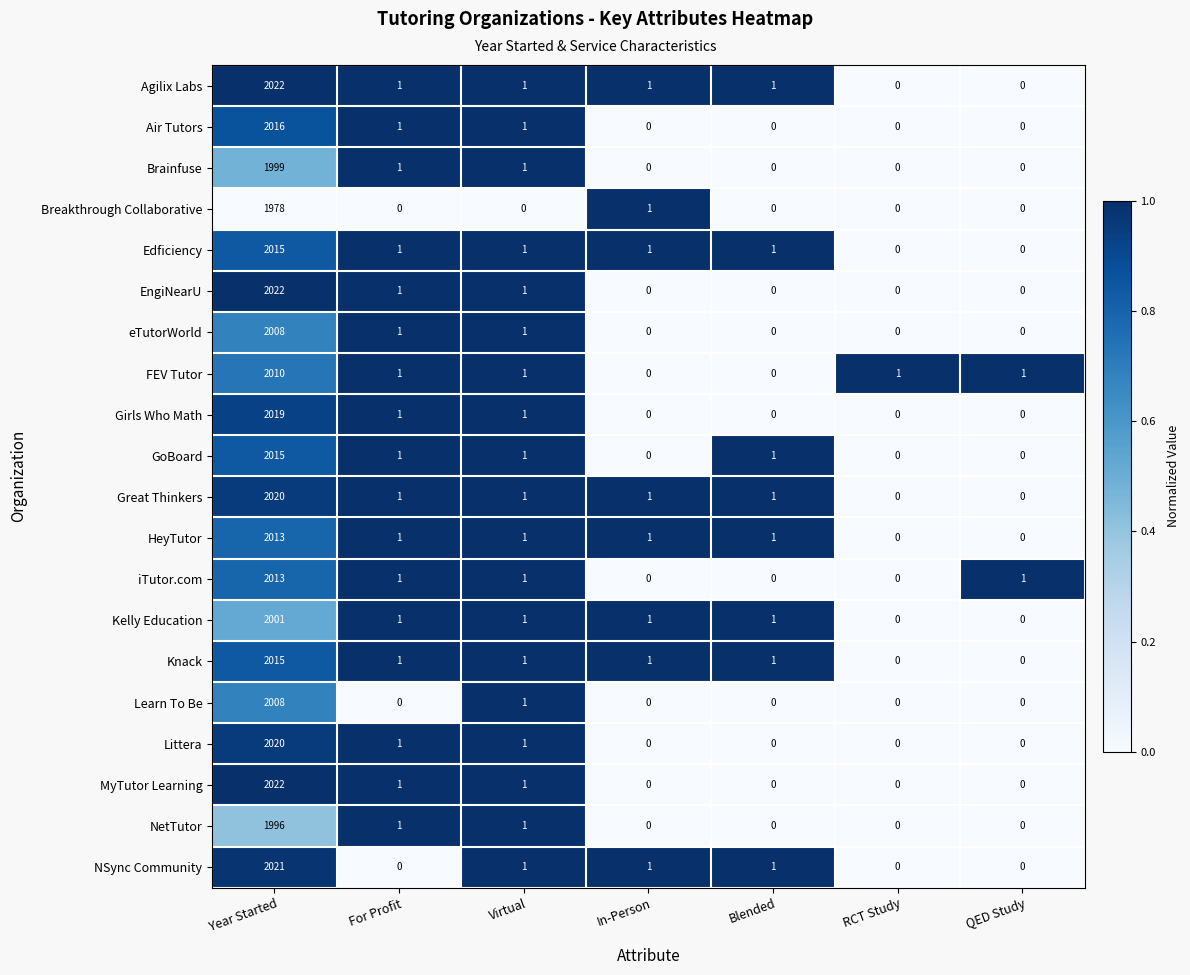

Where is Learn To Be nearest to the value 1004?

Virtual